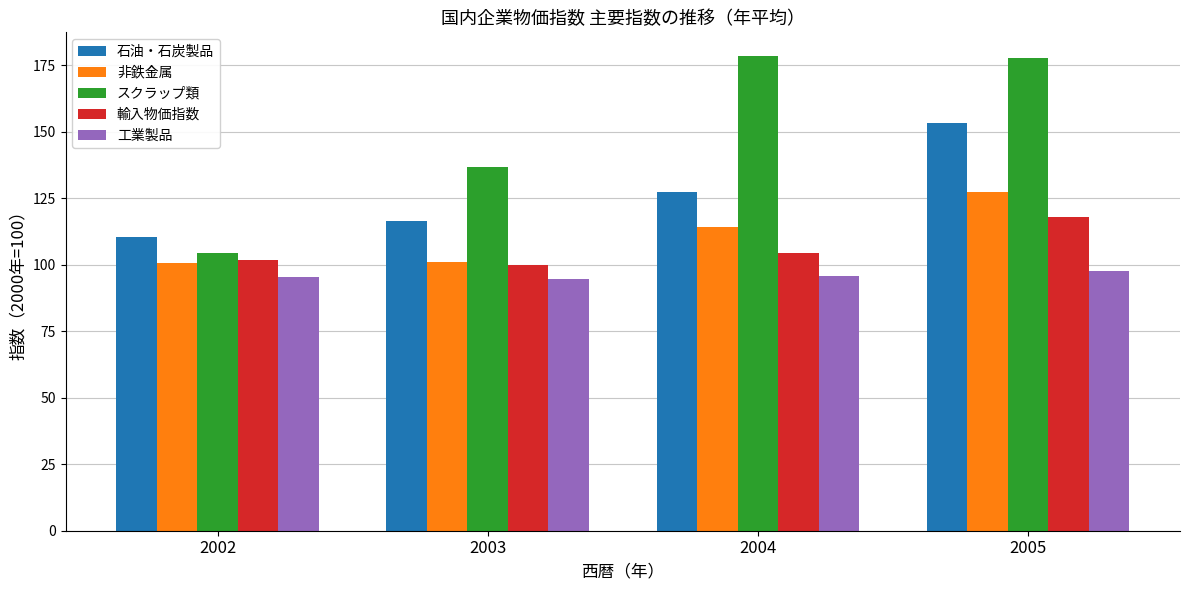

How many groups of bars are there?

4